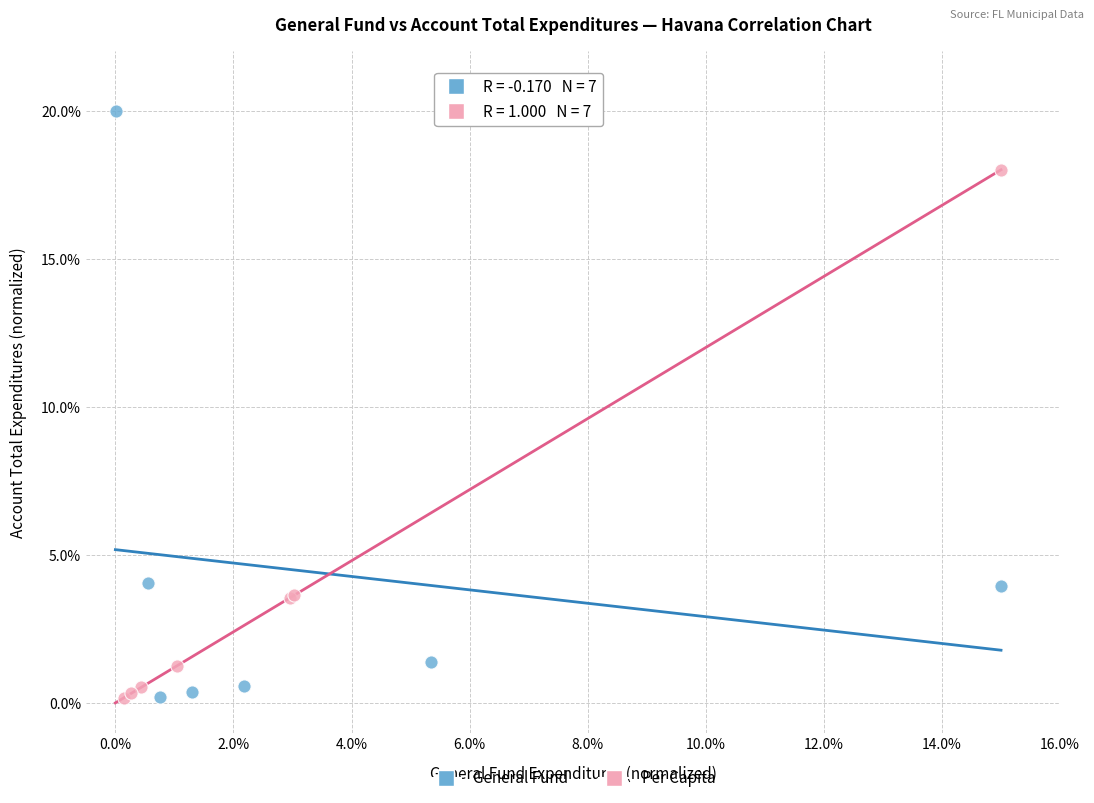

Which series has the widest spread of Y values?

General Fund